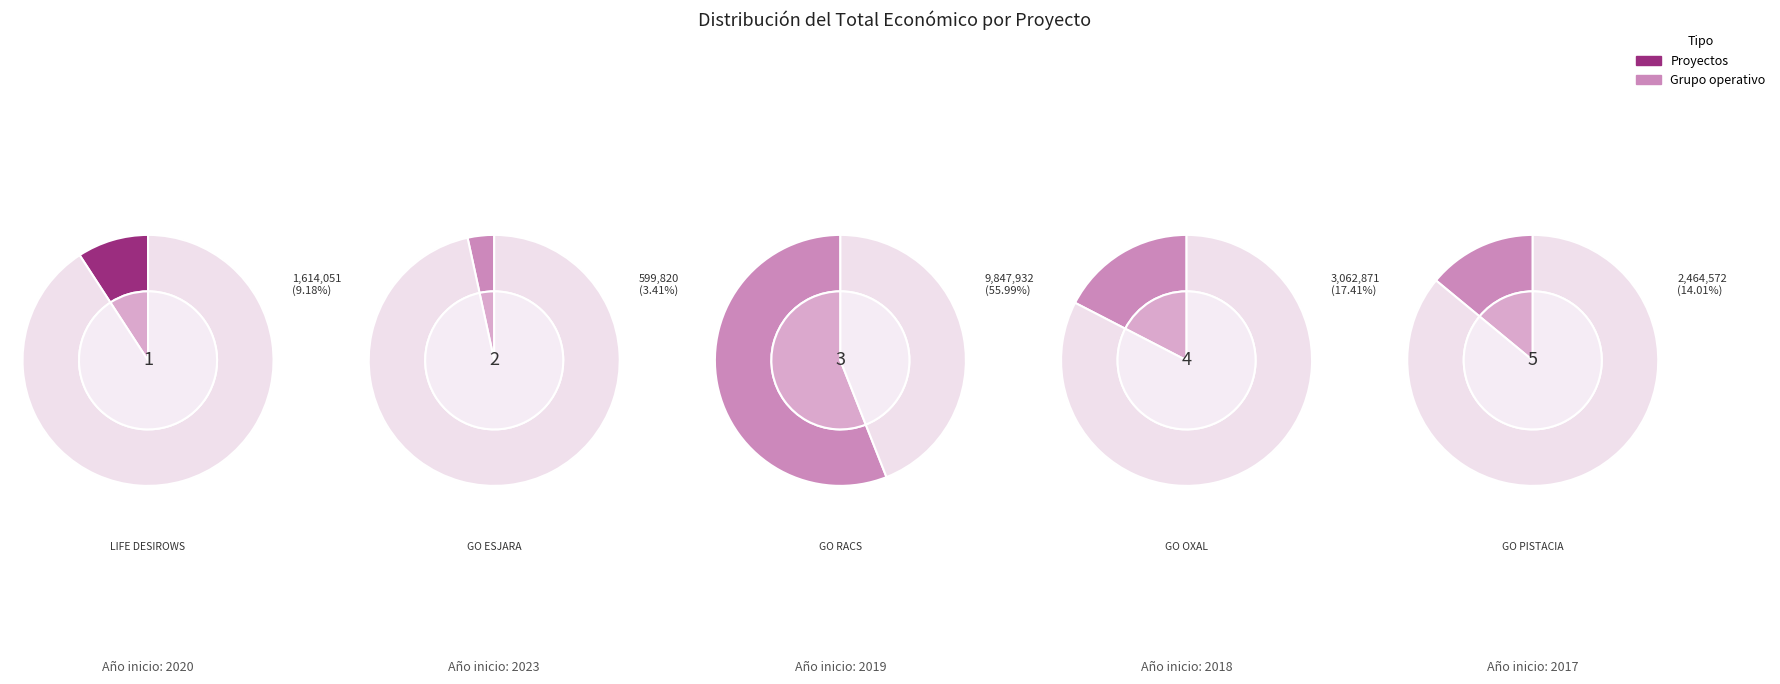

To the nearest percent, what portion does GO RACS represent?

56%